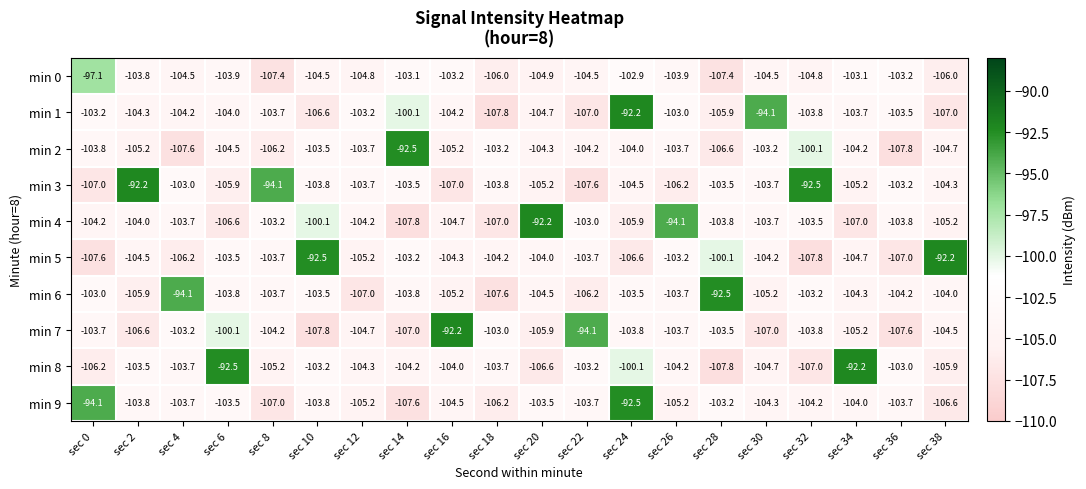

What is the minimum value shown in the chart?

-107.8